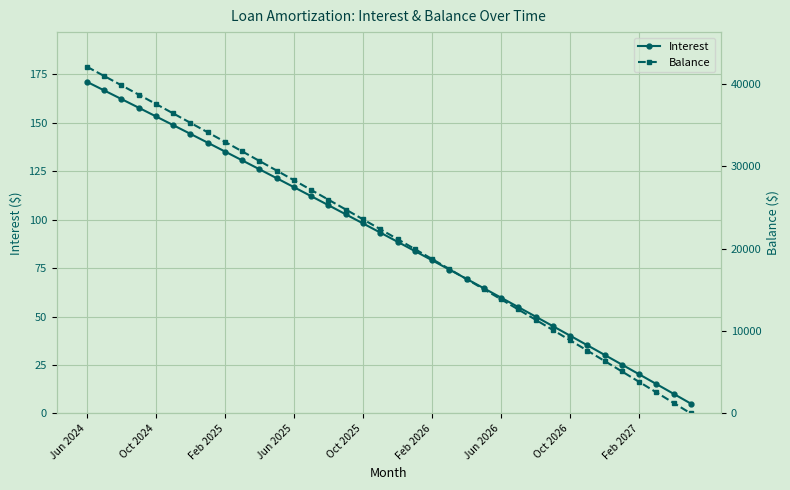

The value of Interest at Oct 2024 is 153.2. True or false?

True